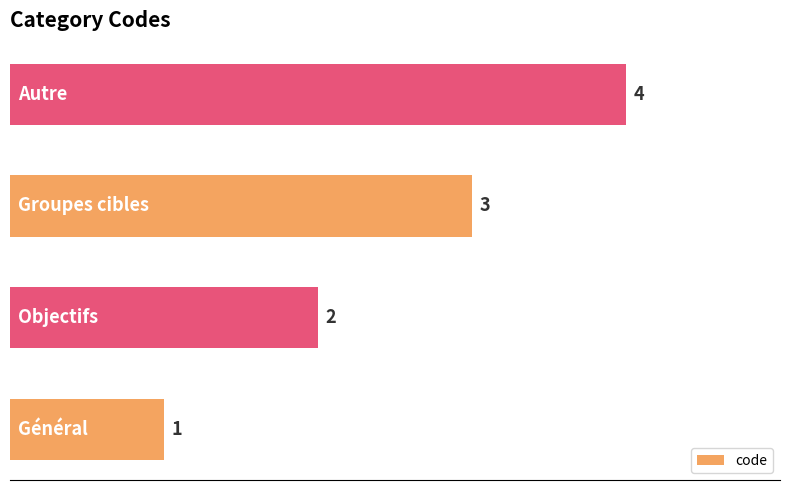

How many values are between 2 and 4?

3